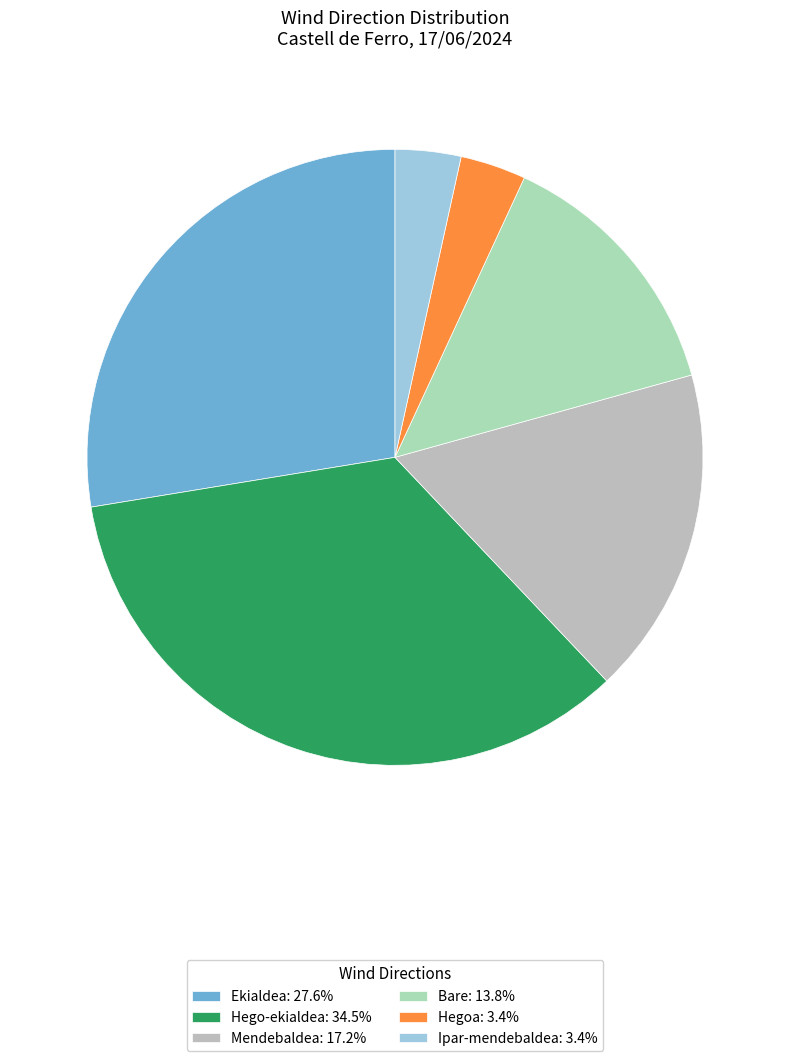

Rank the categories by value from lowest to highest.

Hegoa, Ipar-mendebaldea, Bare, Mendebaldea, Ekialdea, Hego-ekialdea